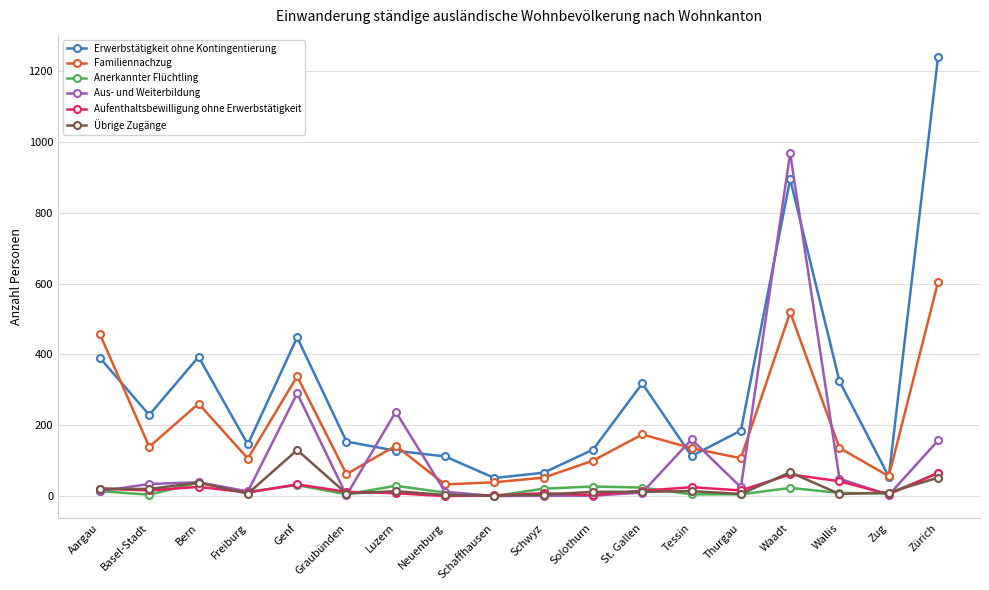

At which category does Erwerbstätigkeit ohne Kontingentierung reach its first local valley?

Basel-Stadt